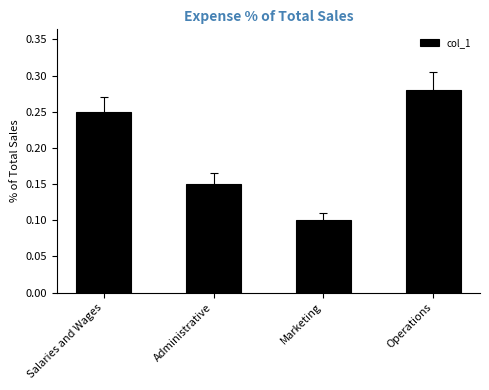

The chart shows a value of 0.1 at Administrative. True or false?

True